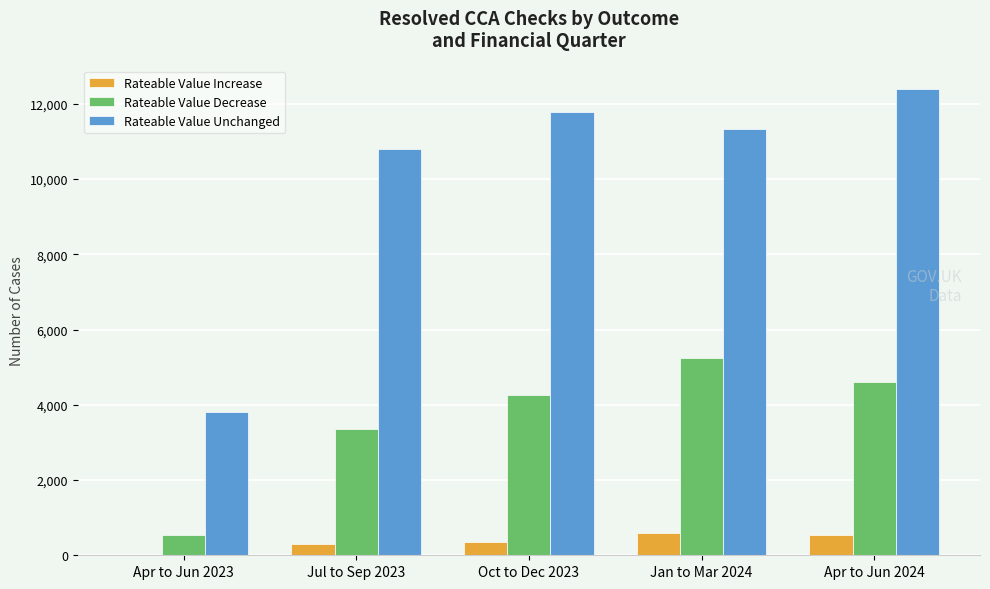

At which label does Rateable Value Unchanged reach its peak?

Apr to Jun 2024